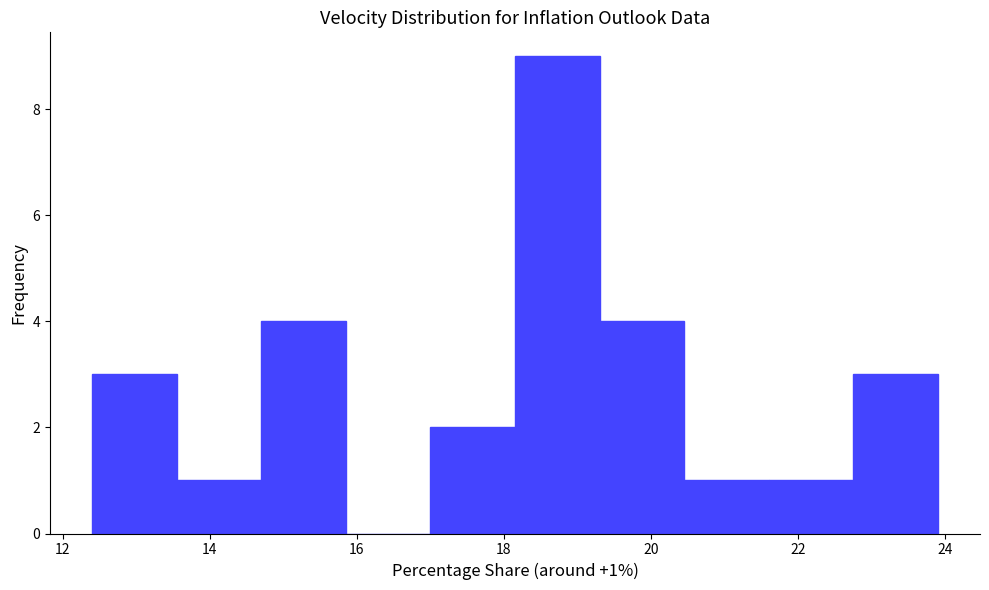

Which range on the x-axis has the tallest bar?

18.15 to 19.30